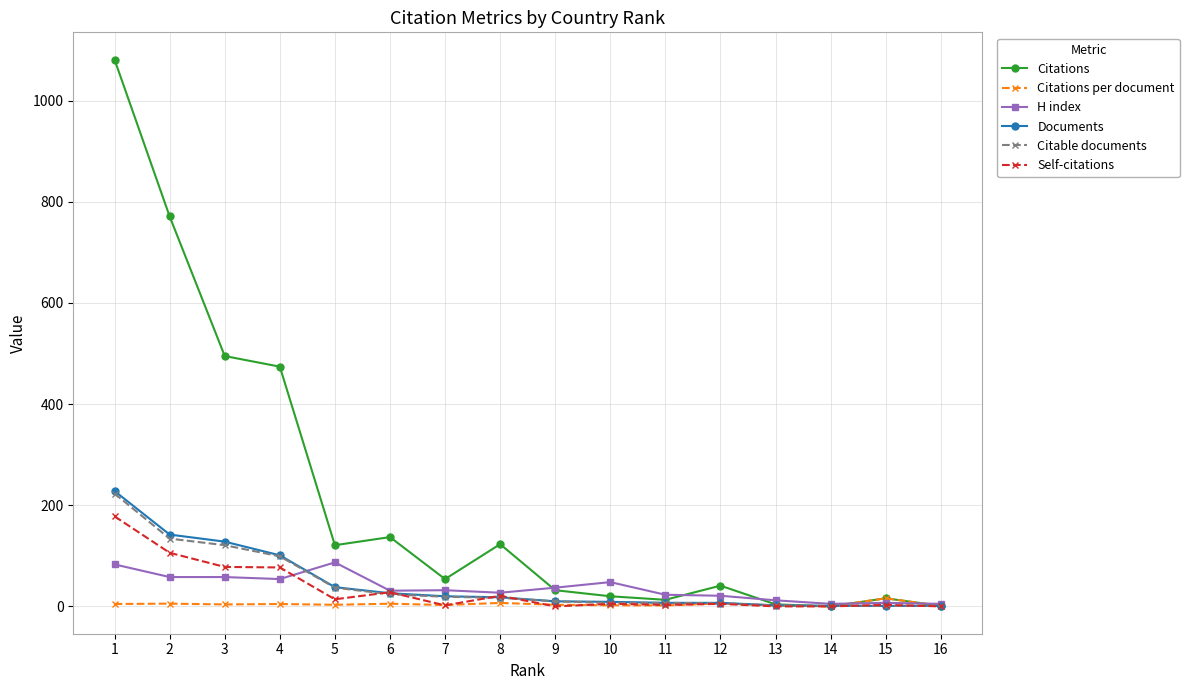

Which label corresponds to the largest value in the chart?

1